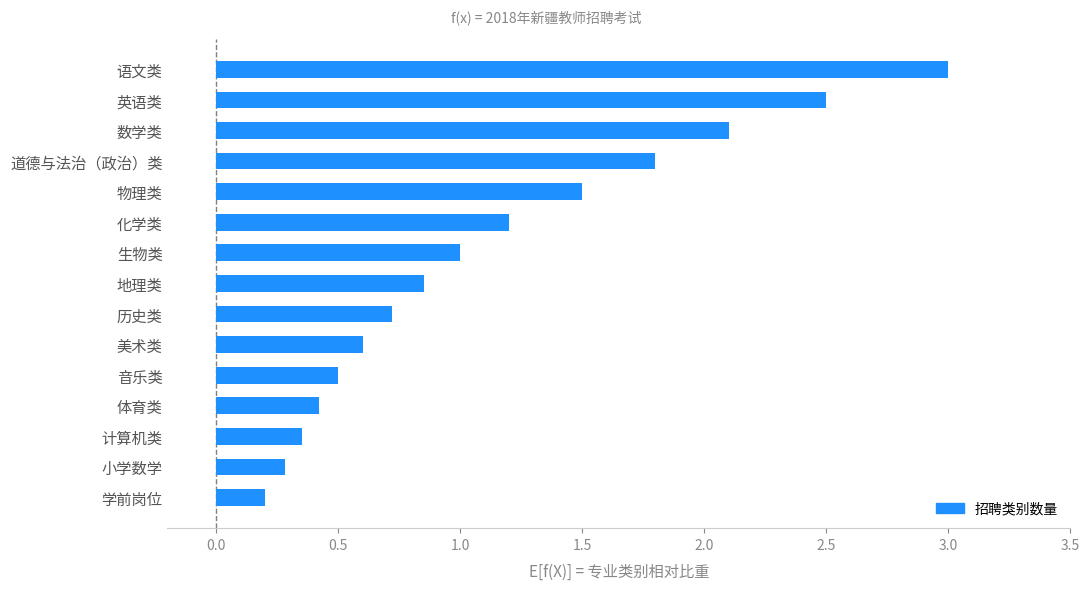

What is the difference between the maximum and minimum values?

2.8